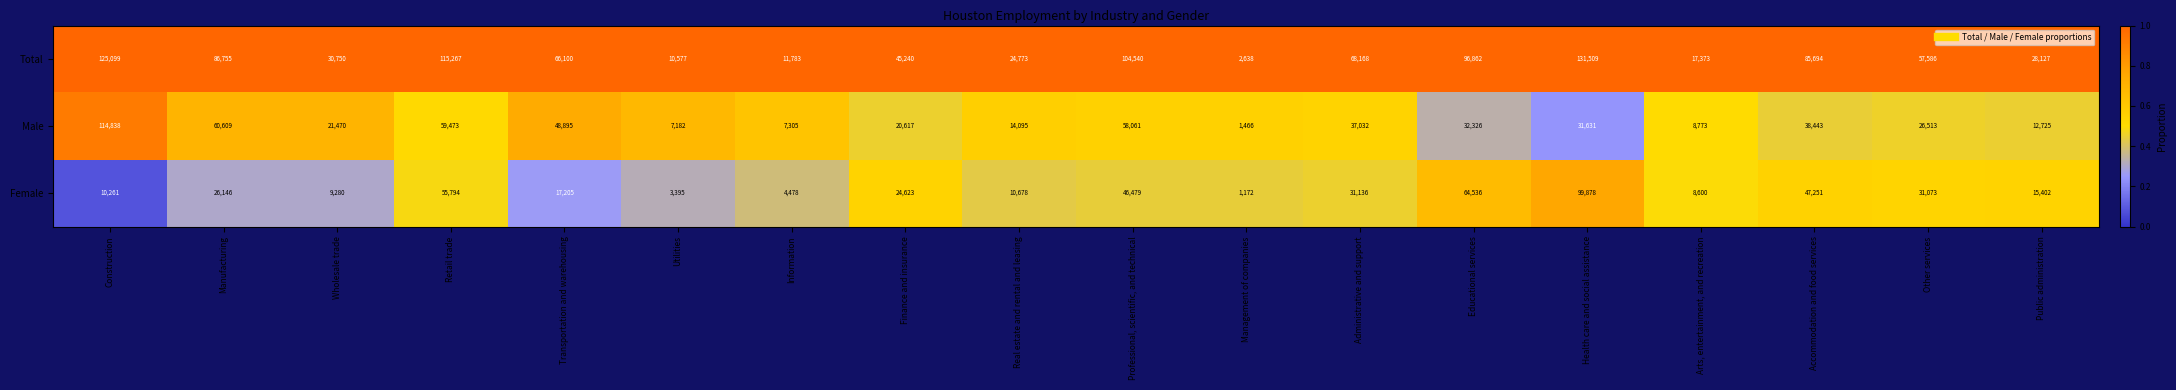

True or false: Total has a value of 96862 at Educational services.

True